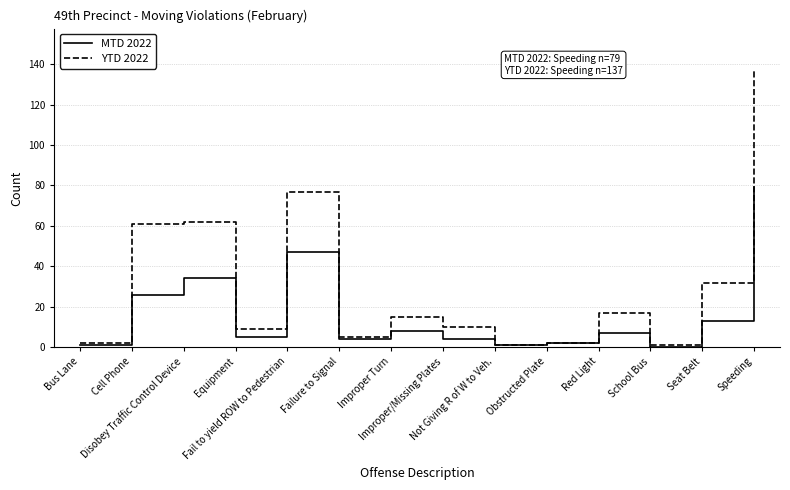

Between Fail to yield ROW to Pedestrian and Seat Belt, which series saw the biggest shift?

YTD 2022